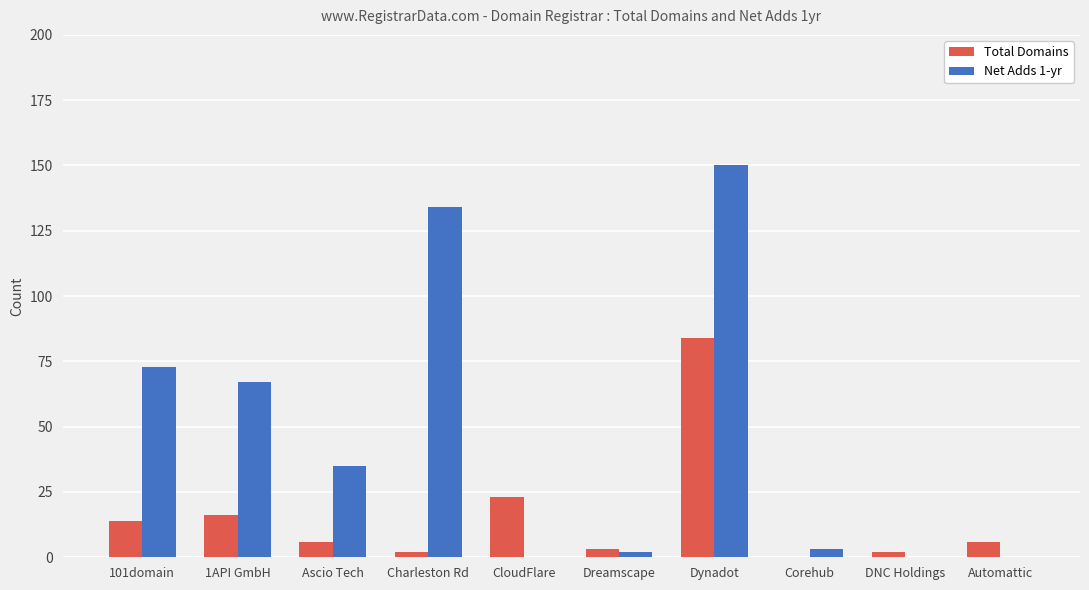

Are the bars grouped side by side (vs. stacked)?

Yes